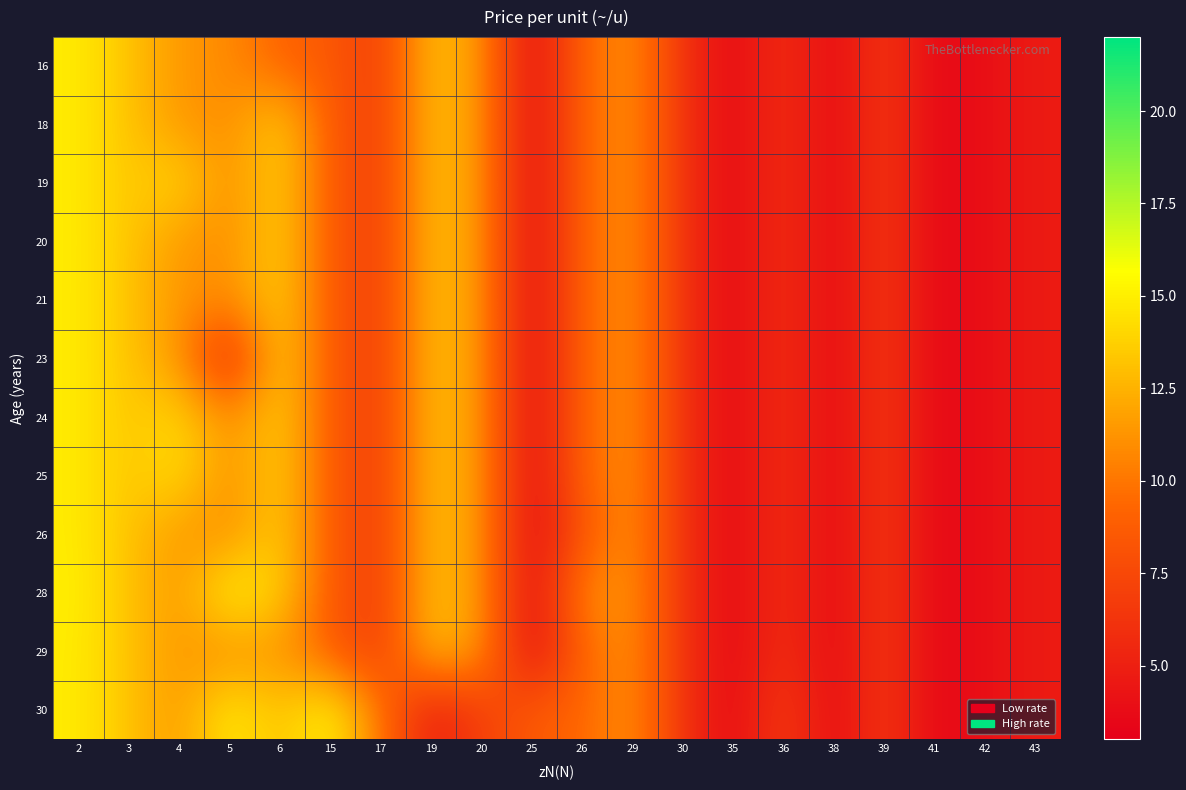

Reading left to right, list all the values displayed in this chart.

16: 2=14.9	3=13.2	4=11.4	5=10.9	6=9.1	15=8.6	17=6.7	19=13.2	20=11.4	25=3.4	26=9.3	29=11.2	30=6.1	35=3.5	36=6.1	38=3.5	39=6.7	41=3.4	42=4.0	43=4.7
18: 2=14.9	3=13.2	4=11.4	5=10.9	6=13.8	15=8.6	17=6.7	19=13.2	20=11.4	25=3.4	26=9.3	29=11.2	30=6.1	35=3.5	36=6.1	38=3.5	39=6.7	41=3.4	42=4.0	43=4.7
19: 2=14.9	3=13.2	4=14.1	5=10.9	6=13.8	15=8.6	17=6.7	19=13.2	20=11.4	25=3.4	26=9.3	29=11.2	30=6.1	35=3.5	36=6.1	38=3.5	39=6.7	41=3.4	42=4.0	43=4.7
20: 2=14.9	3=13.3	4=11.4	5=10.9	6=13.8	15=8.6	17=6.7	19=13.2	20=11.4	25=3.4	26=9.3	29=11.2	30=6.1	35=3.5	36=6.1	38=3.5	39=6.7	41=3.4	42=4.0	43=4.7
21: 2=14.9	3=13.2	4=11.4	5=10.9	6=13.8	15=8.6	17=6.7	19=13.2	20=11.4	25=3.4	26=9.3	29=11.2	30=6.1	35=3.5	36=6.1	38=3.5	39=6.7	41=3.4	42=4.0	43=4.7
23: 2=14.9	3=13.2	4=11.4	5=5.1	6=13.8	15=8.6	17=6.7	19=13.2	20=11.4	25=3.4	26=9.3	29=11.2	30=6.1	35=3.5	36=6.1	38=3.5	39=6.7	41=3.4	42=4.0	43=4.7
24: 2=14.9	3=13.2	4=14.1	5=10.9	6=13.8	15=8.6	17=6.7	19=13.2	20=11.4	25=3.4	26=9.3	29=11.2	30=6.1	35=3.5	36=6.1	38=3.5	39=6.7	41=3.4	42=4.0	43=4.7
25: 2=14.9	3=13.2	4=14.4	5=10.9	6=13.8	15=8.6	17=6.7	19=13.2	20=11.4	25=3.4	26=9.3	29=11.2	30=6.1	35=3.5	36=6.1	38=3.5	39=6.7	41=3.4	42=4.0	43=4.7
26: 2=14.9	3=13.2	4=11.4	5=10.9	6=13.8	15=8.6	17=6.7	19=13.2	20=11.4	25=3.4	26=8.3	29=11.2	30=6.1	35=3.5	36=6.1	38=3.5	39=6.7	41=3.4	42=4.0	43=4.7
28: 2=15.0	3=13.2	4=11.4	5=15.5	6=13.8	15=8.6	17=6.7	19=13.2	20=11.4	25=3.4	26=10.9	29=11.2	30=6.1	35=3.5	36=6.1	38=3.5	39=6.7	41=3.4	42=4.0	43=4.7
29: 2=14.9	3=13.2	4=11.4	5=10.9	6=11.4	15=8.6	17=6.7	19=13.2	20=11.4	25=3.4	26=9.3	29=11.2	30=6.1	35=3.5	36=6.1	38=3.5	39=6.7	41=3.4	42=4.0	43=4.7
30: 2=14.9	3=13.2	4=11.4	5=15.0	6=13.0	15=15.4	17=10.0	19=4.7	20=7.0	25=8.6	26=9.3	29=11.2	30=6.1	35=3.5	36=7.0	38=3.5	39=6.7	41=3.4	42=4.0	43=4.7